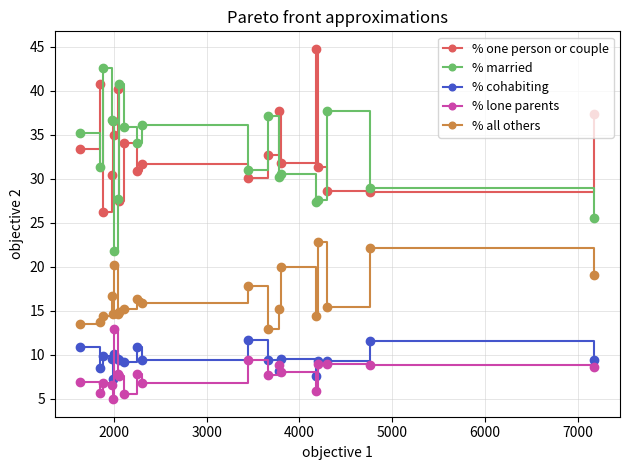

What is the value of the % all others point at the 11th from the left?

15.9